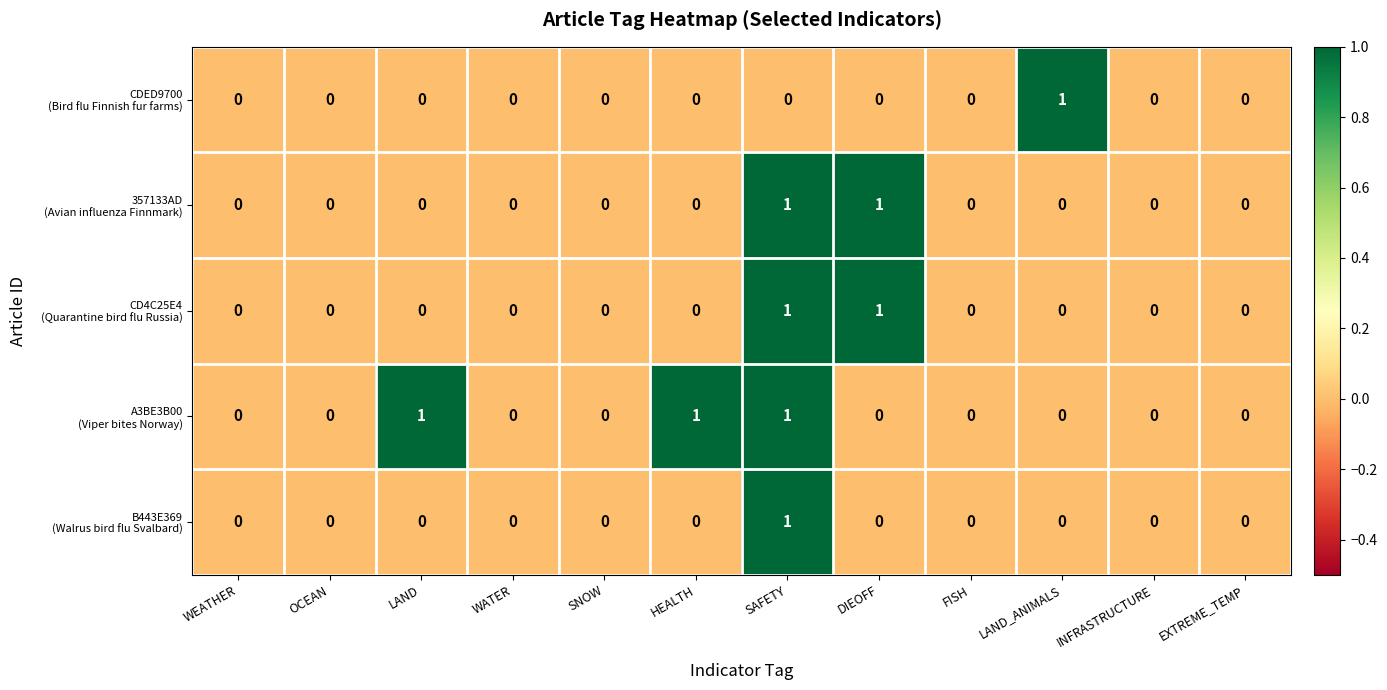

At which category is the sum across all series the highest?

SAFETY